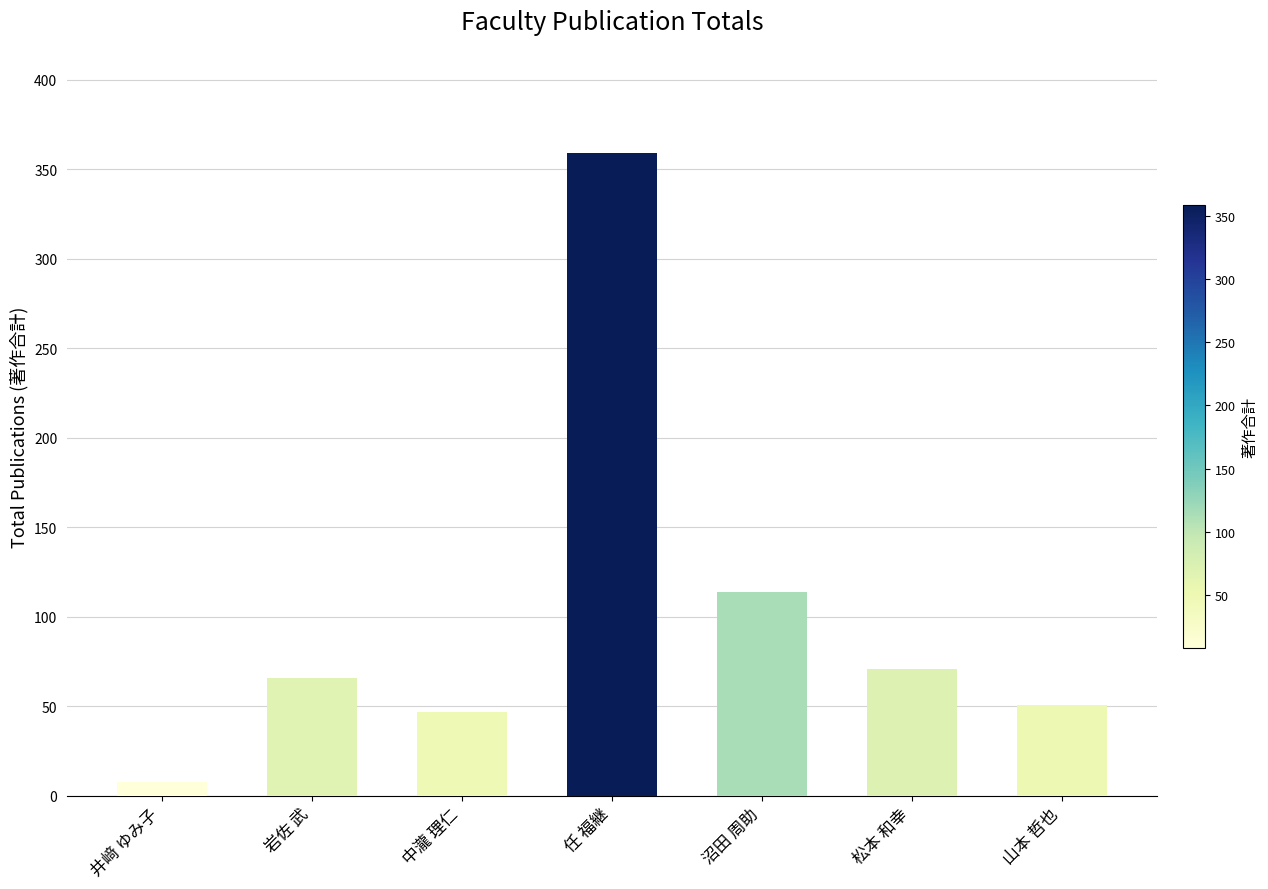

How many data points does each series have?

7